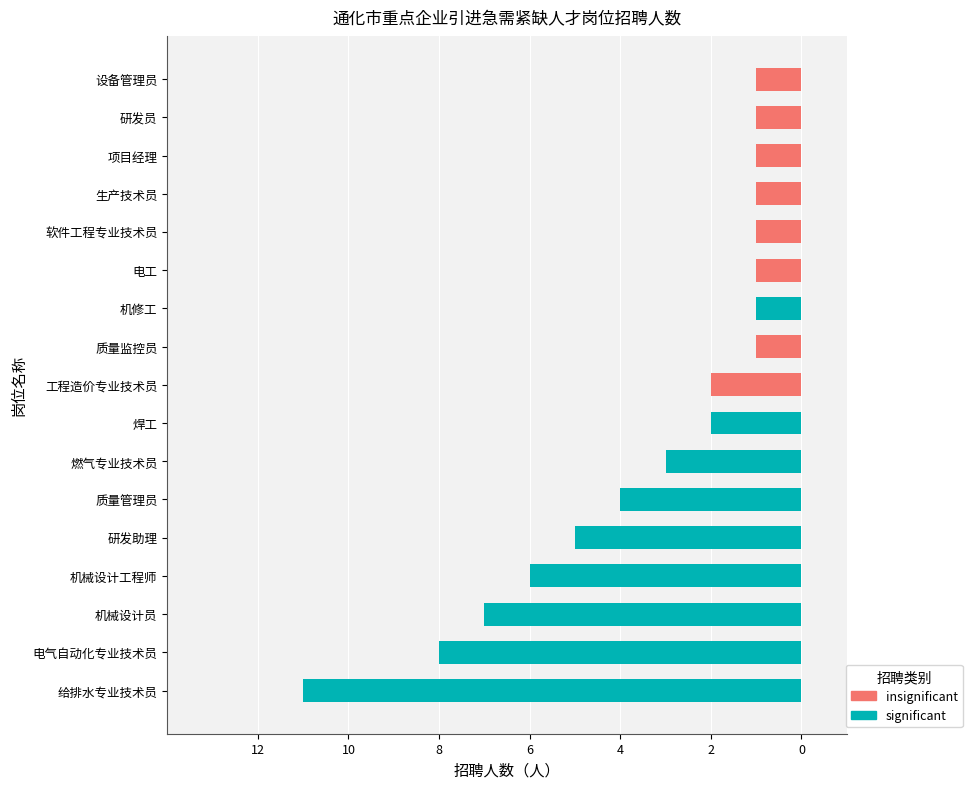

Is it true that significant equals 0 at 软件工程专业技术员?

True